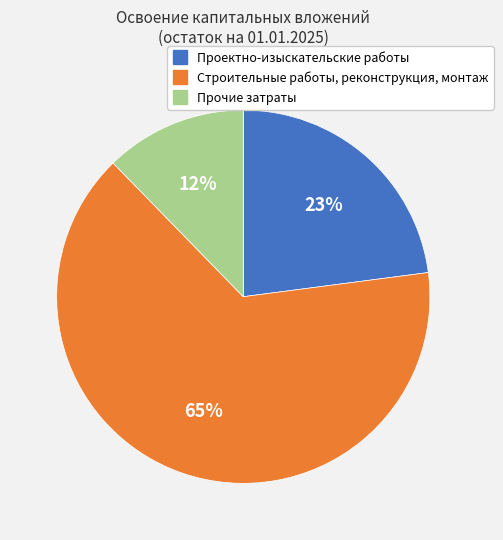

Does Прочие затраты account for over 50% of the chart?

No